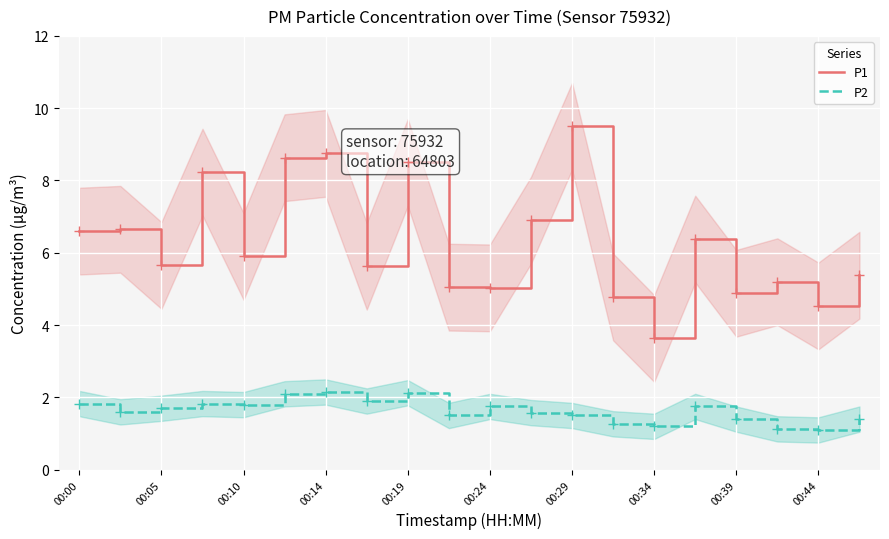

How many interior local peaks does the P1 series have?

7